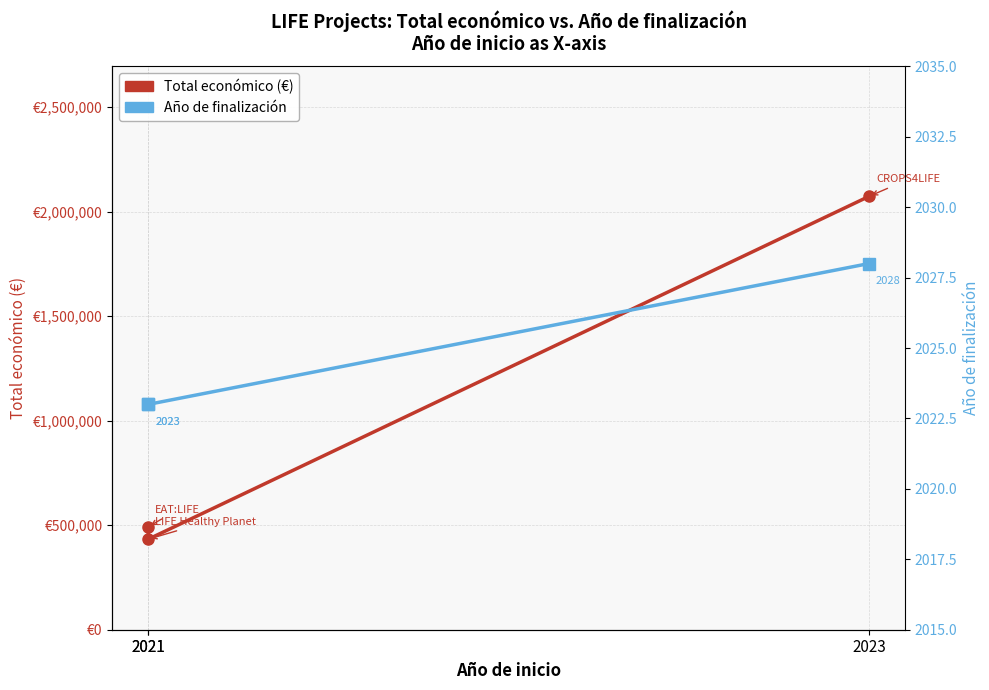

Is it true that Total económico (€) equals 433202 at 2021?

True